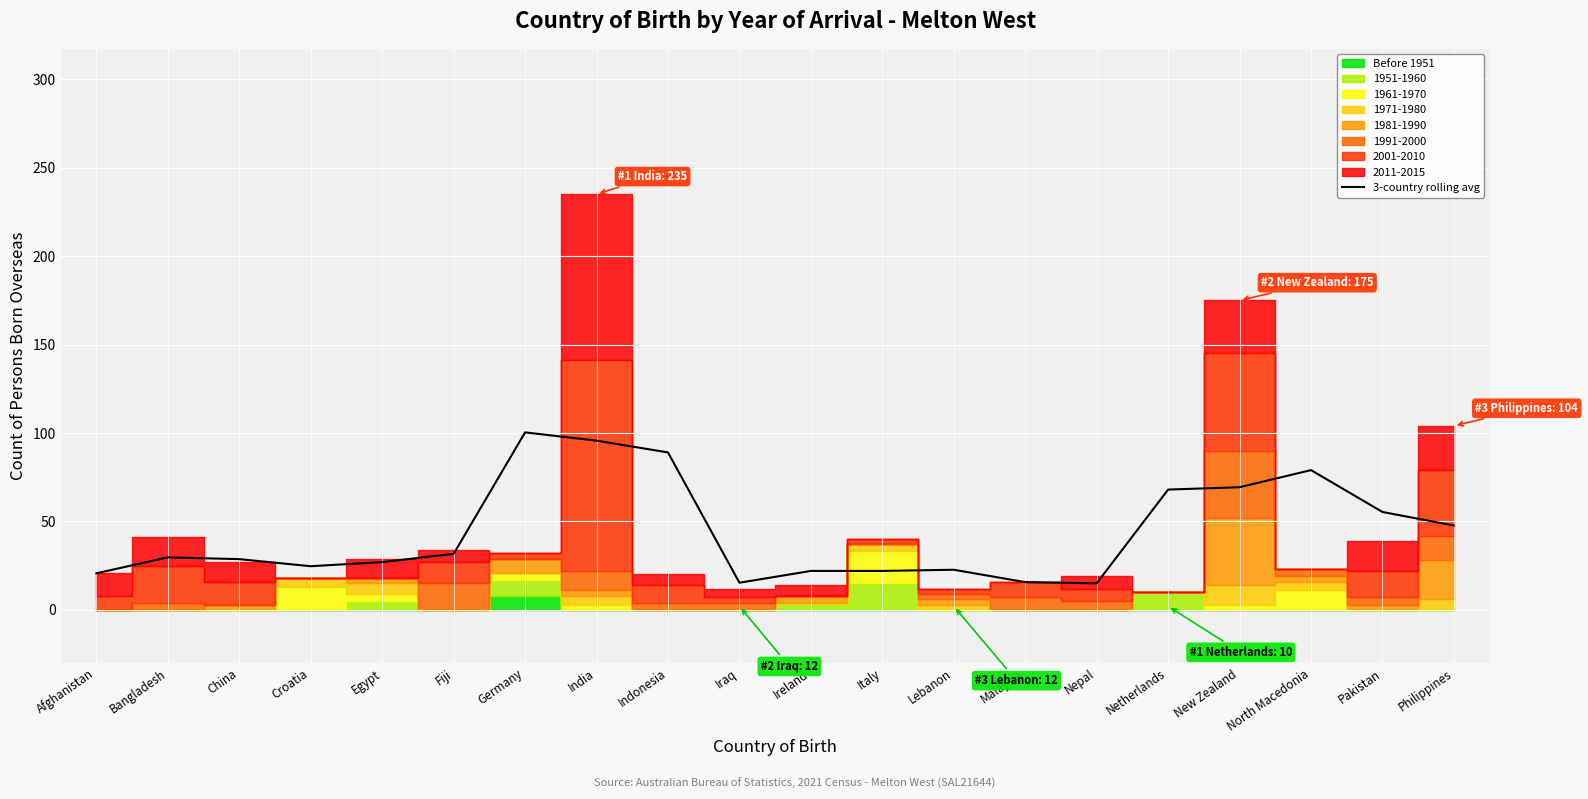

Does the chart display data point markers on the line(s)?

No